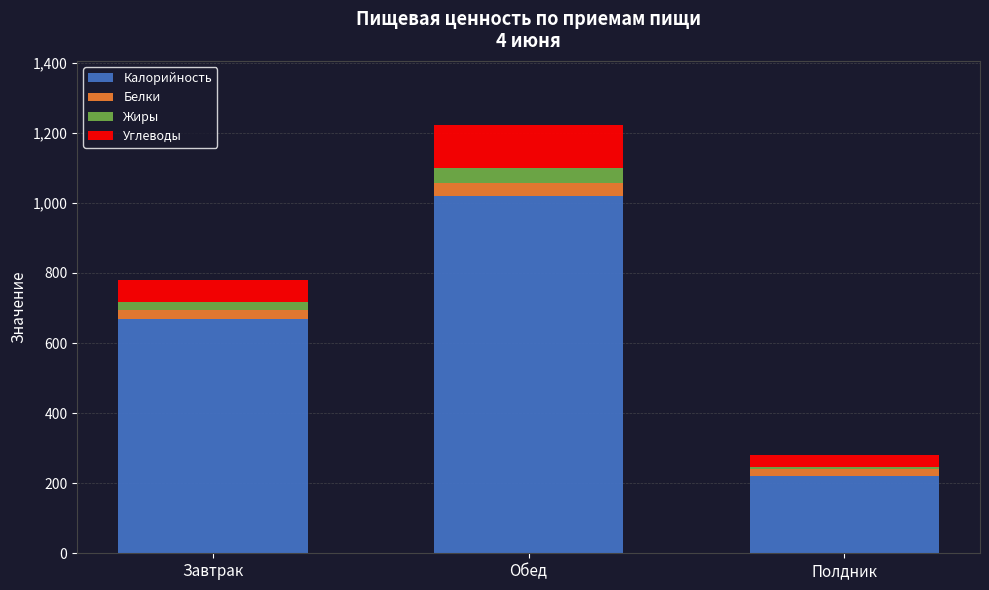

Reading right to left, transcribe the values for Калорийность.

220	1019	670